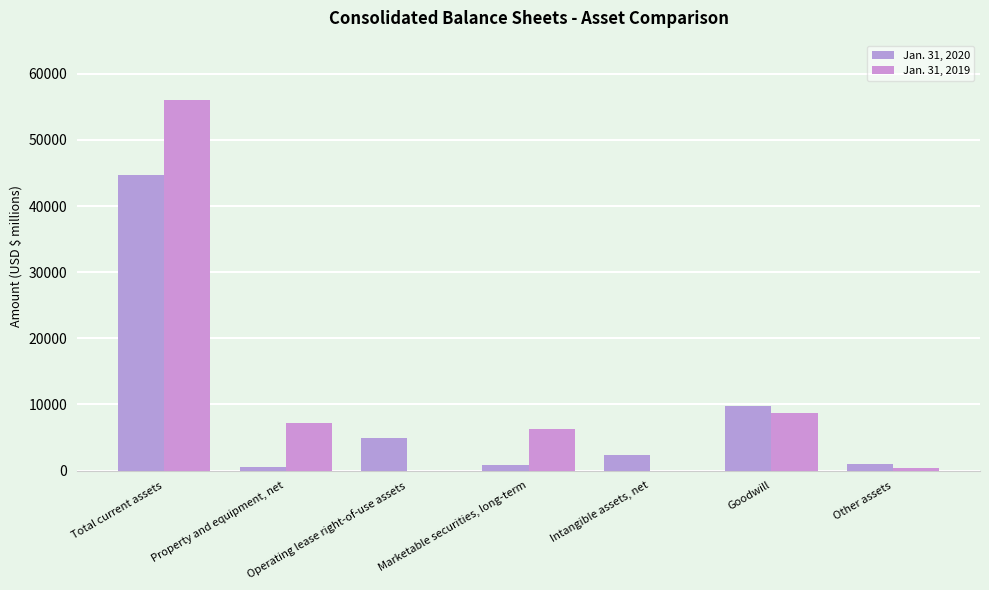

What is the label of the 4th bar from the left?

Marketable securities, long-term